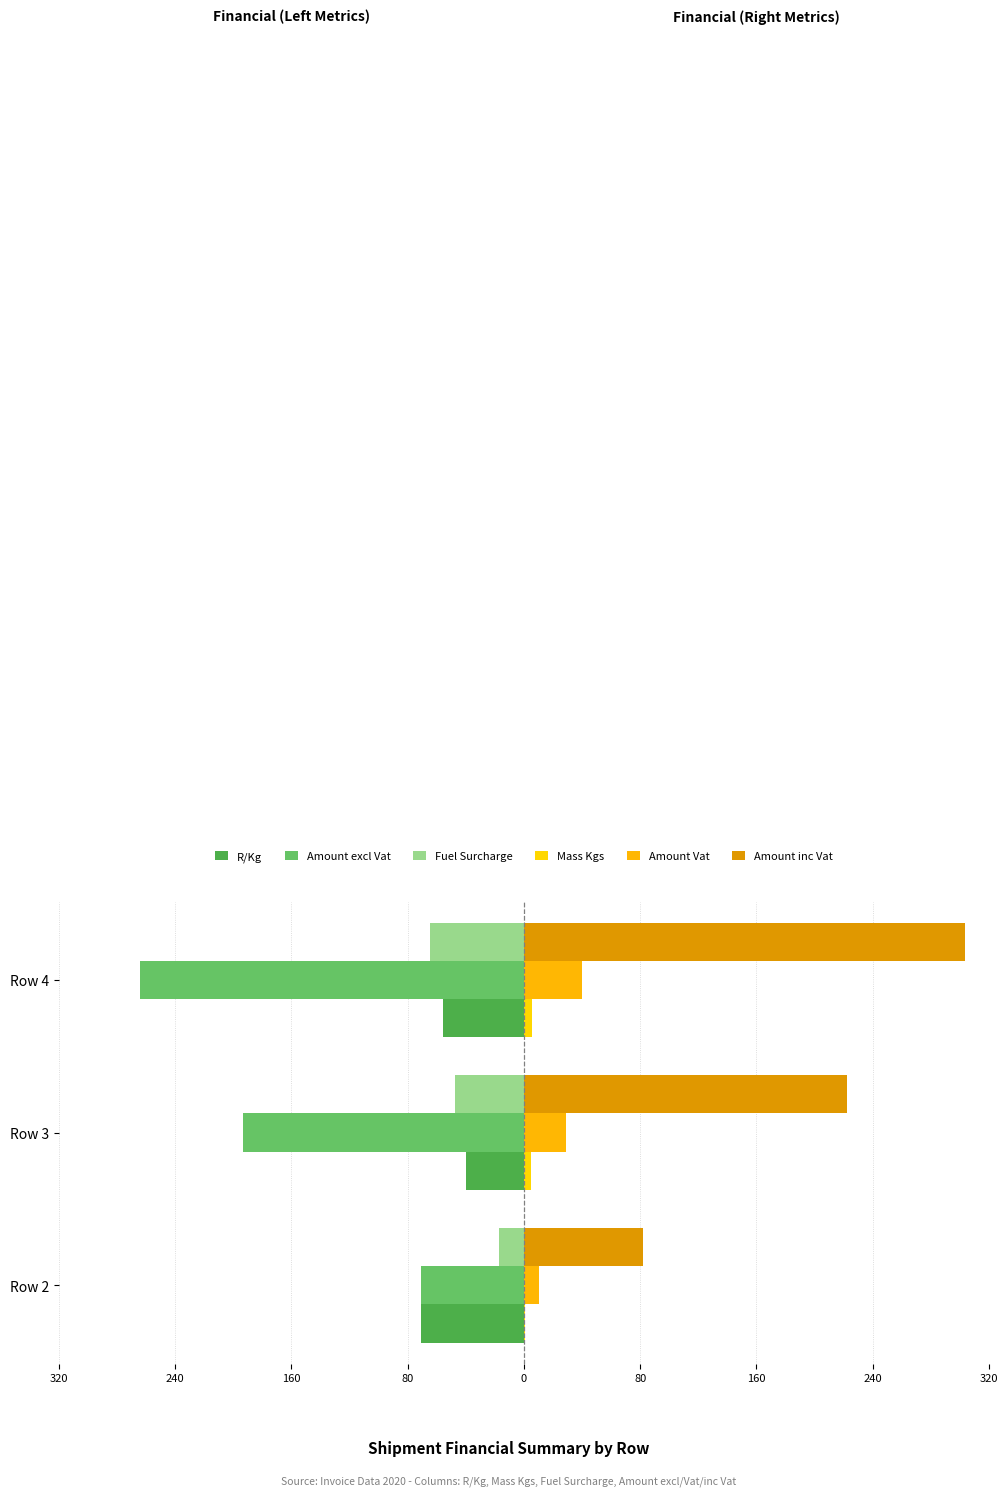

What is the value of the Amount excl Vat bar at the 2nd from the left?

-193.0